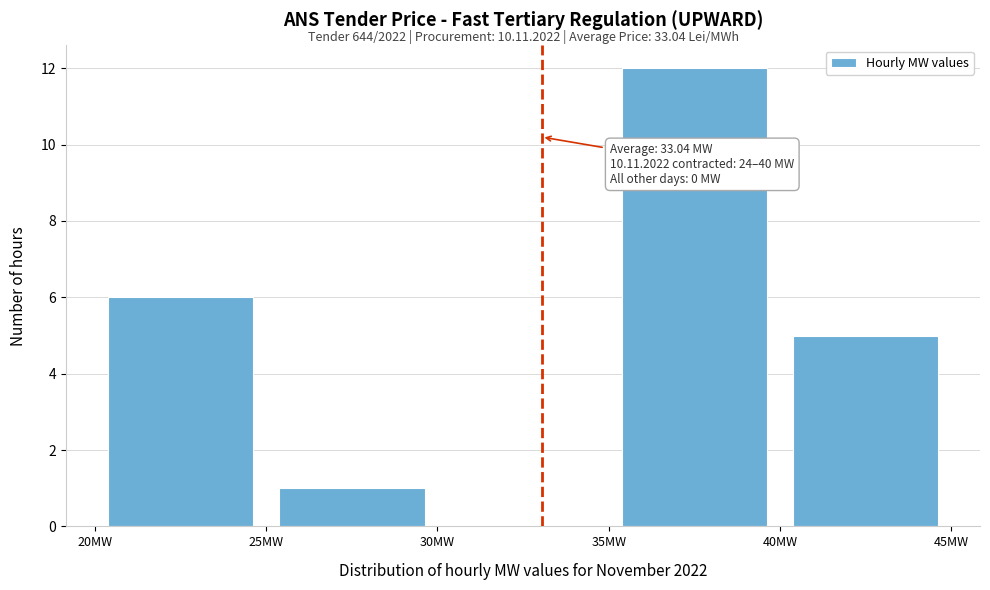

Which range on the x-axis has the tallest bar?

35 to 40